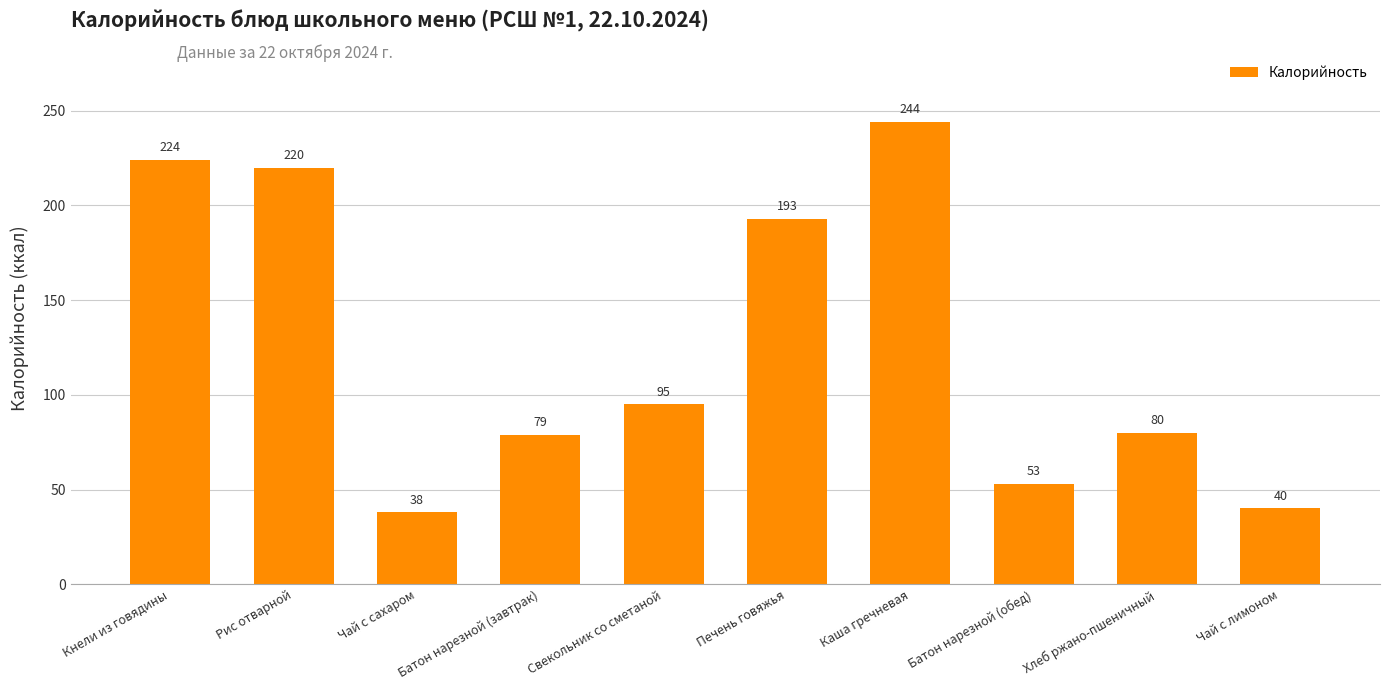

What position from the left is Чай с сахаром?

3